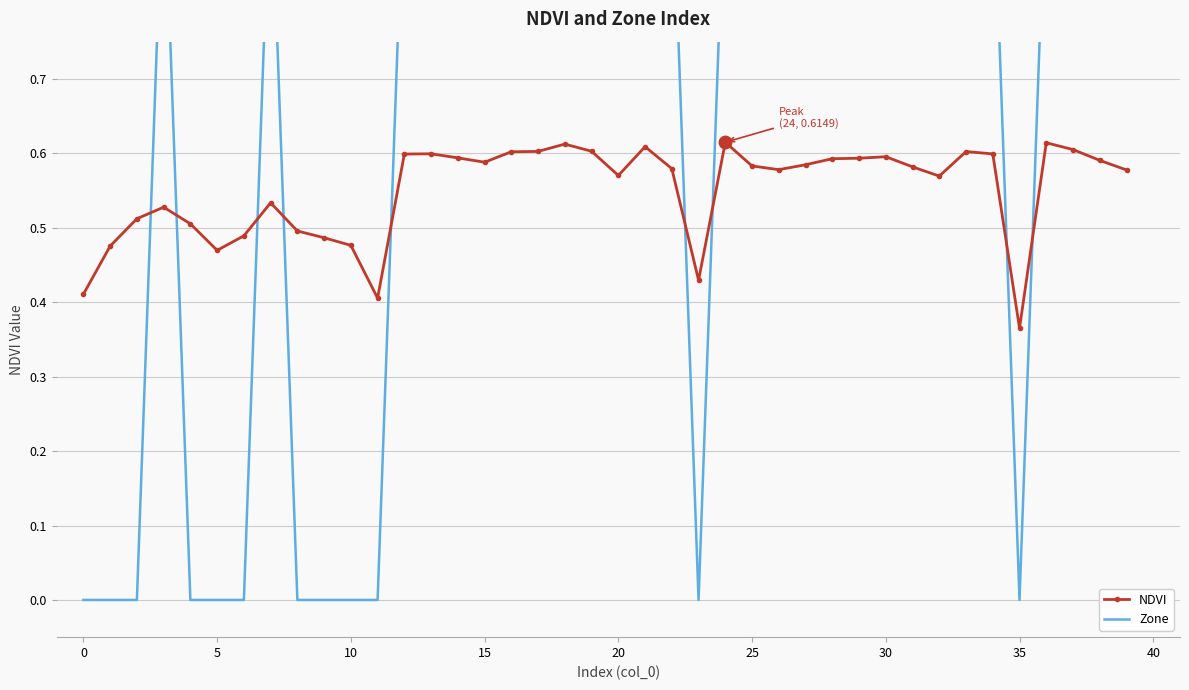

The NDVI series shows 0.1 at 25. True or false?

False